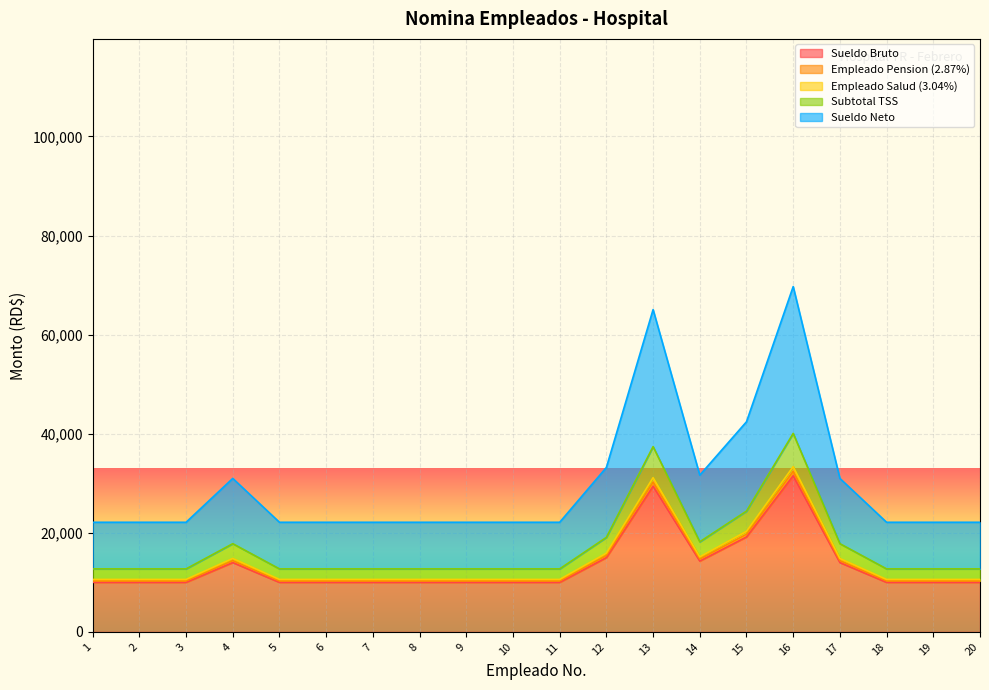

What is the highest value of the Subtotal TSS series?

40071.2